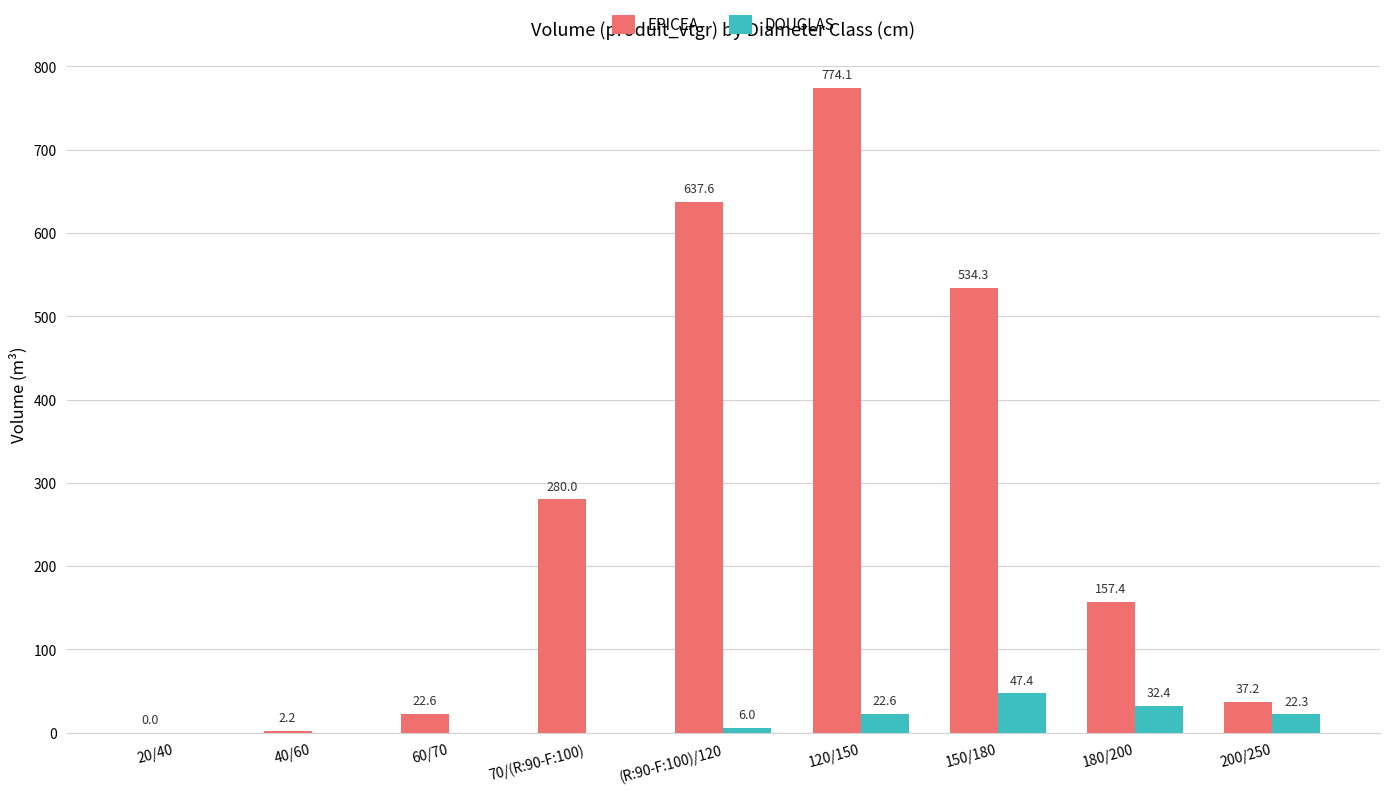

The DOUGLAS series shows 0.0 at 60/70. True or false?

True